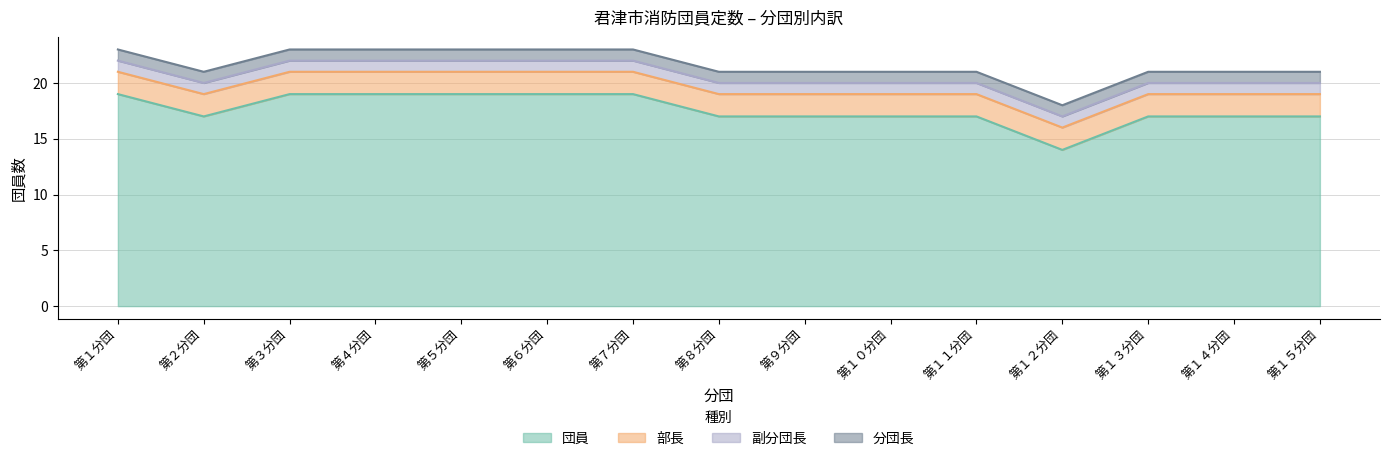

At which label is 副分団長 closest to 1?

第１分団